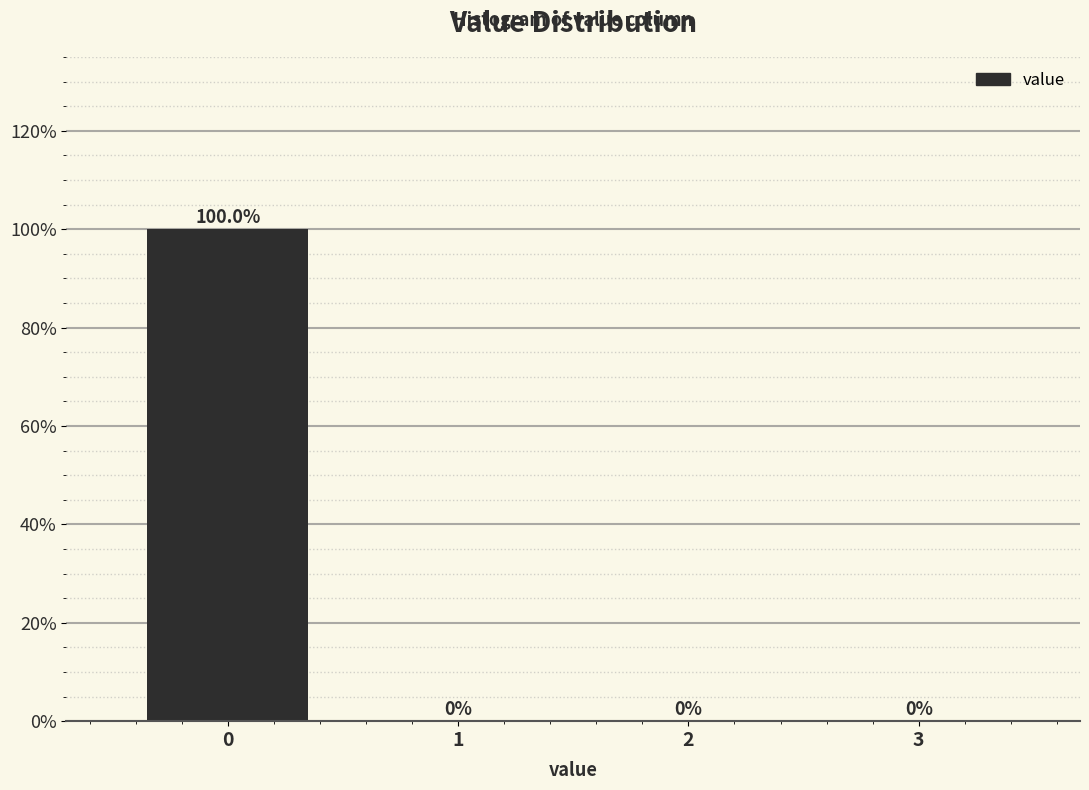

Reading left to right, extract all data points from this chart.

0=100	1=0	2=0	3=0